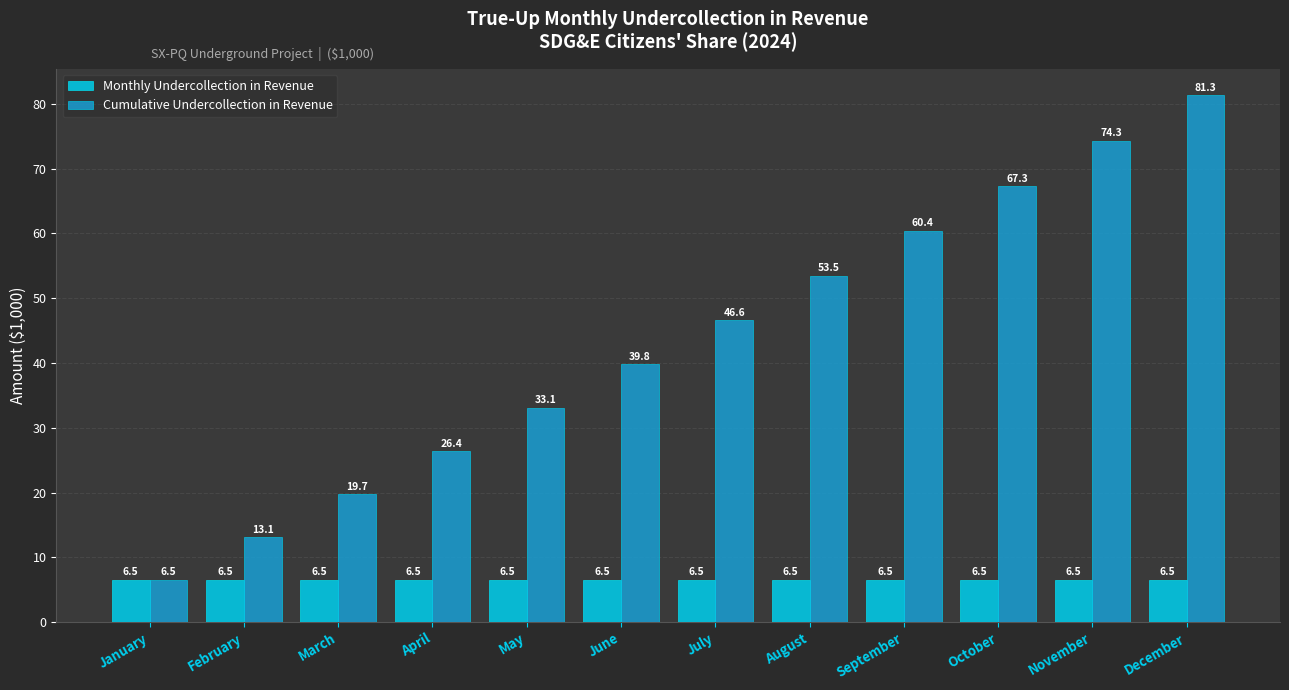

What is the difference between the Cumulative Undercollection in Revenue values at December and January?

74.8